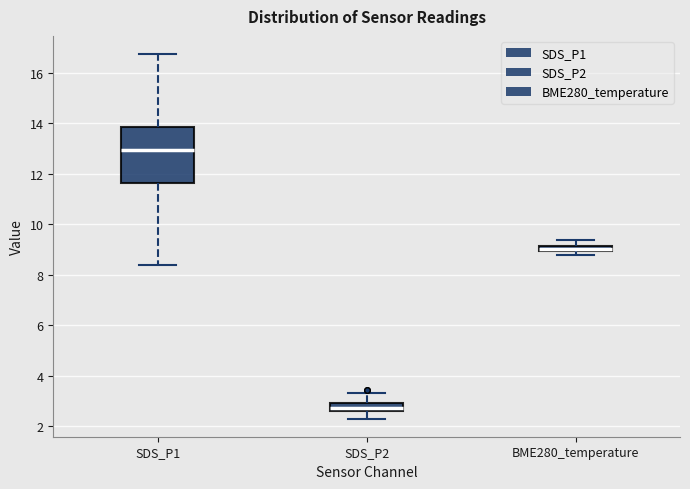

Which box has the lowest median line?

SDS_P2